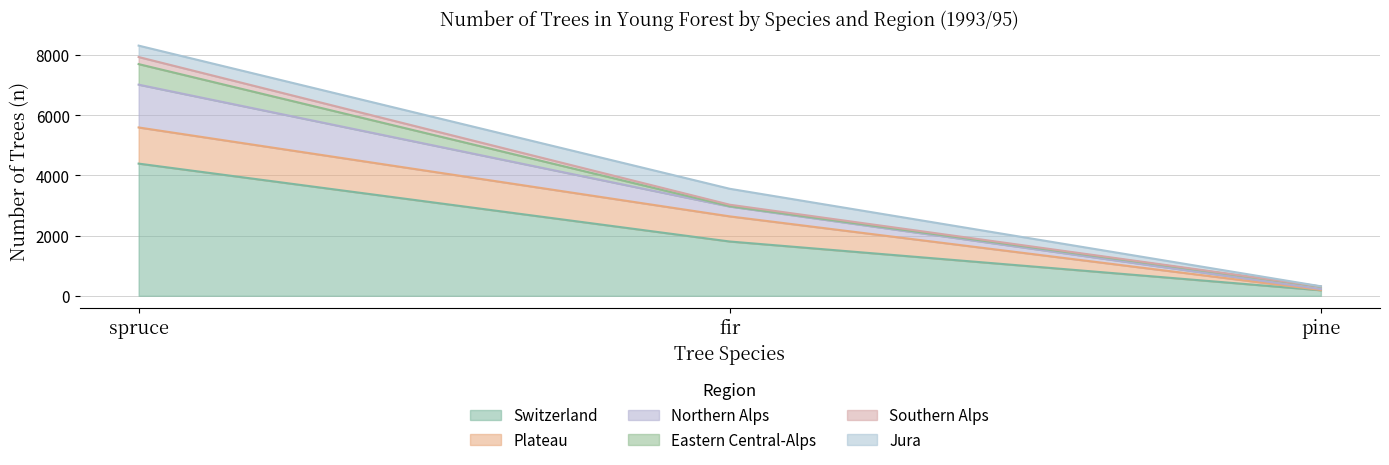

Which category has the highest value in the Switzerland series?

spruce